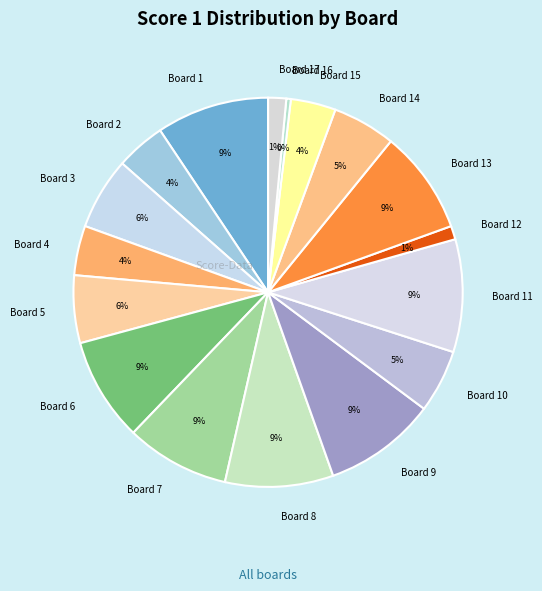

What is the smallest slice in the pie chart?

Board 16